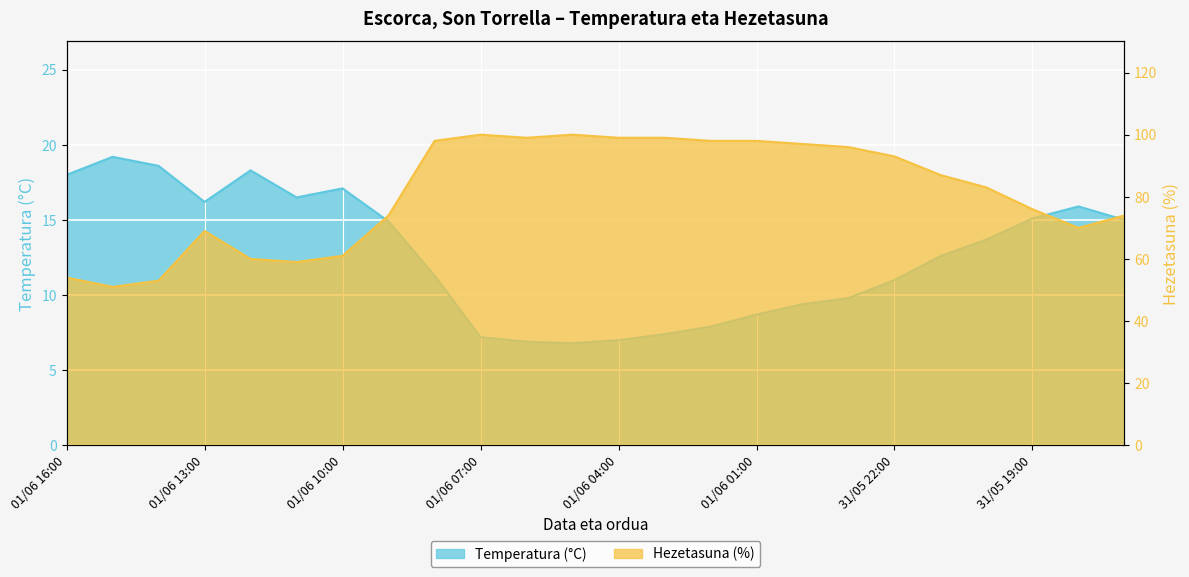

What is the sum of the Temperatura (°C) values at 01/06 11:00 and 31/05 21:00?

29.1